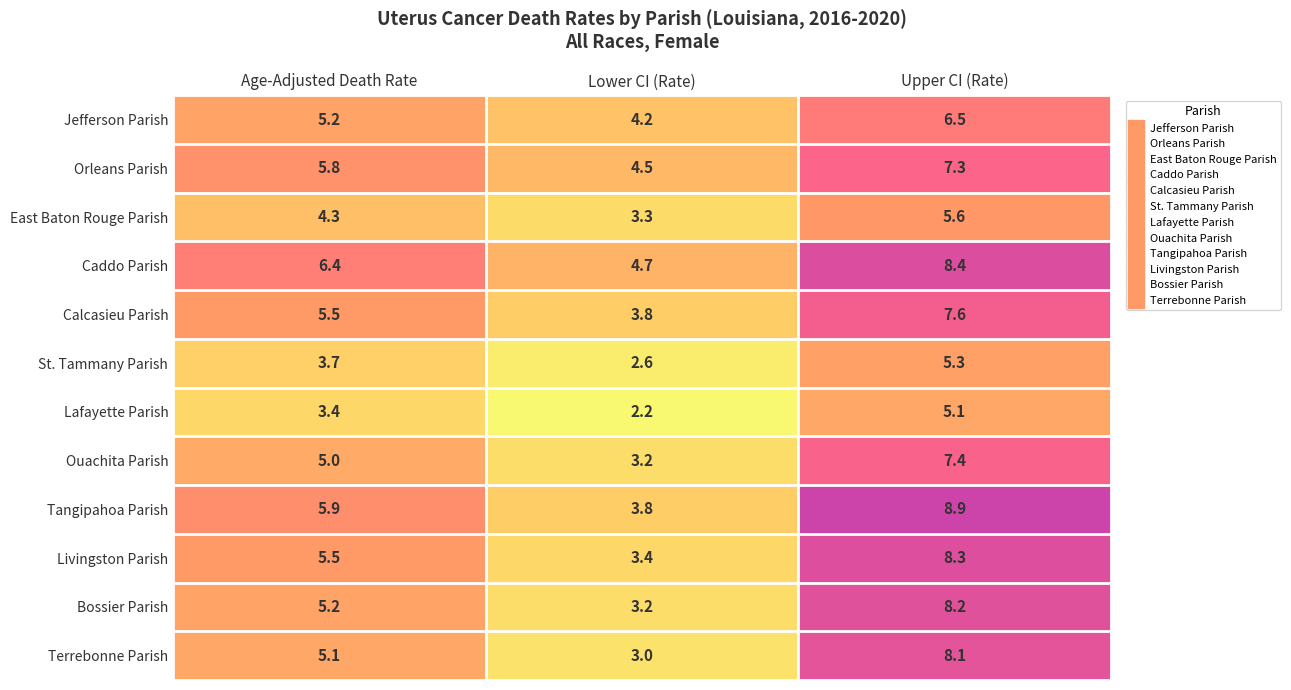

What is the spread (max minus min) of values at Upper CI (Rate)?

3.8